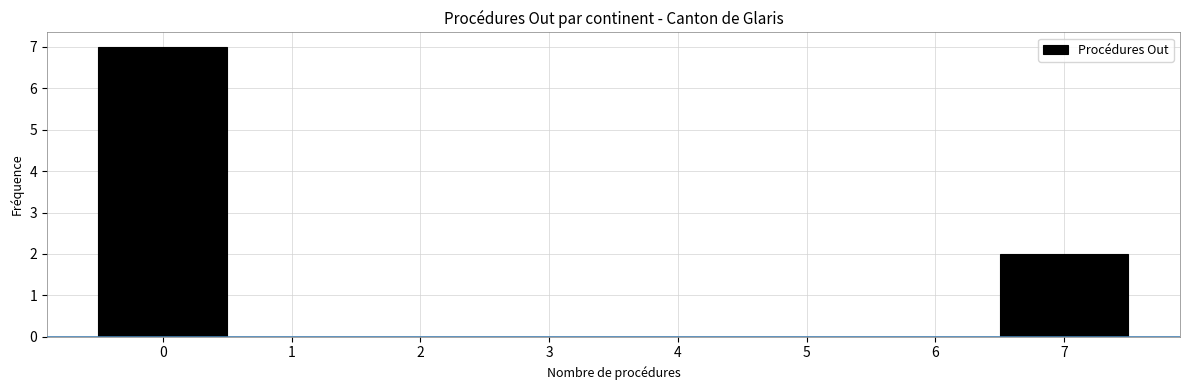

Reading left to right, list every bar in this chart as the range it spans on the x-axis followed by its height. The values are not printed on the chart, so give them approximately, as read against the axis.

-0.5 to 0.5: 7
0.5 to 1.5: 0
1.5 to 2.5: 0
2.5 to 3.5: 0
3.5 to 4.5: 0
4.5 to 5.5: 0
5.5 to 6.5: 0
6.5 to 7.5: 2